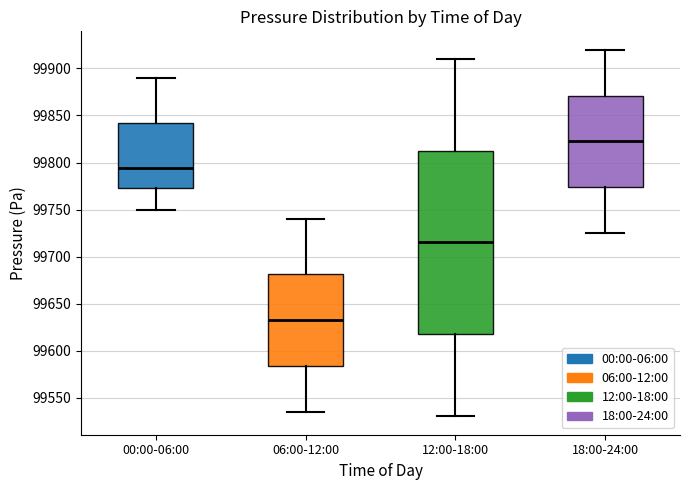

Which box is the tallest, from its lower edge to its upper edge?

12:00-18:00